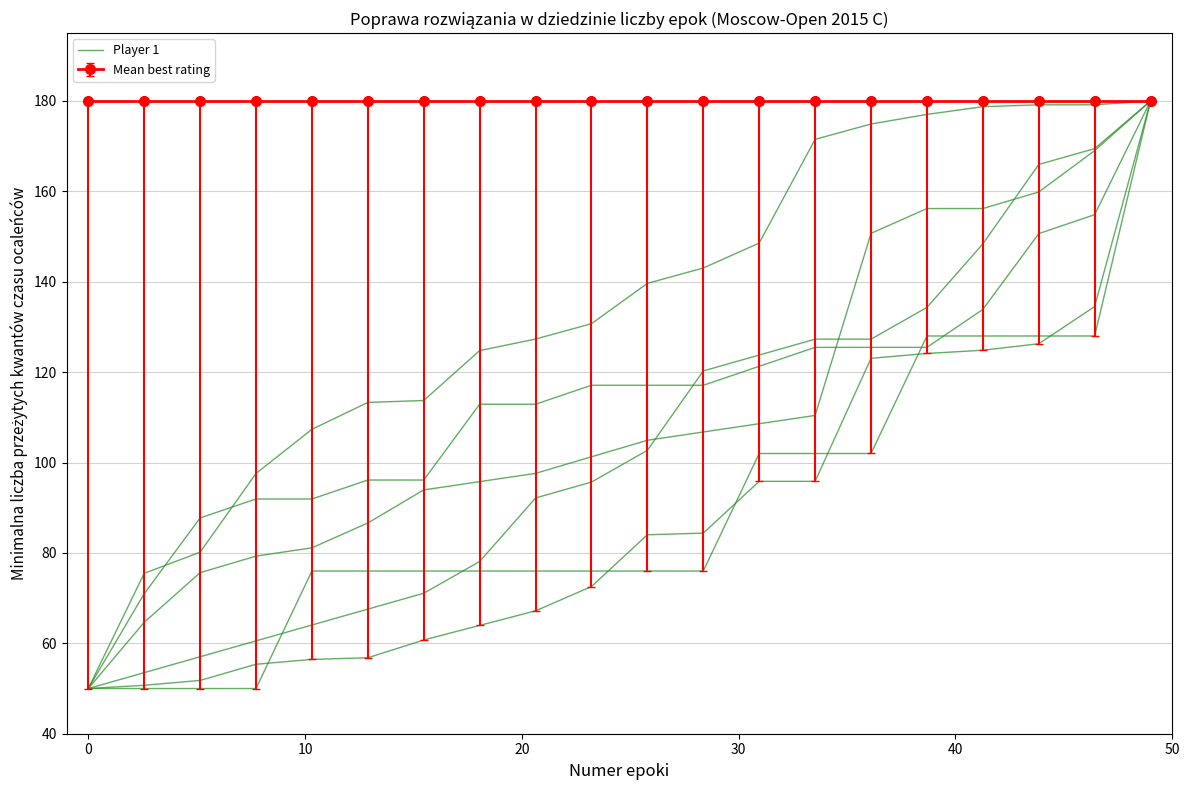

Count the number of values greater than 84.

10